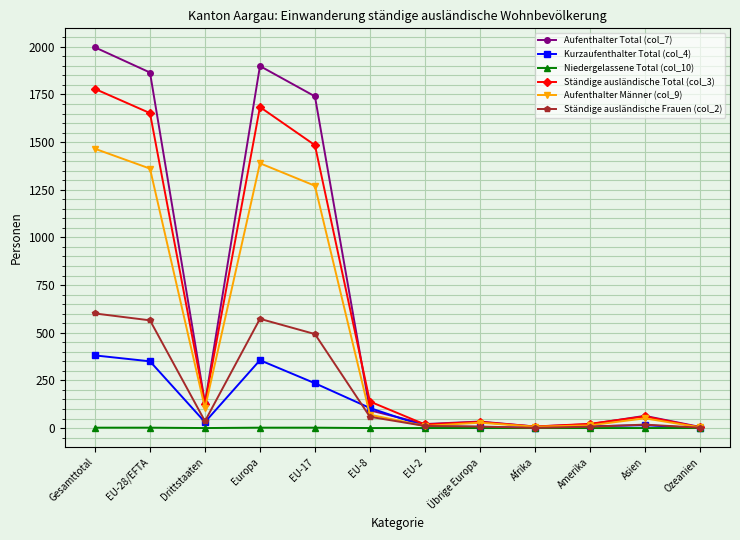

What are all the series names shown in the legend?

Aufenthalter Total (col_7), Kurzaufenthalter Total (col_4), Niedergelassene Total (col_10), Ständige ausländische Total (col_3), Aufenthalter Männer (col_9), Ständige ausländische Frauen (col_2)